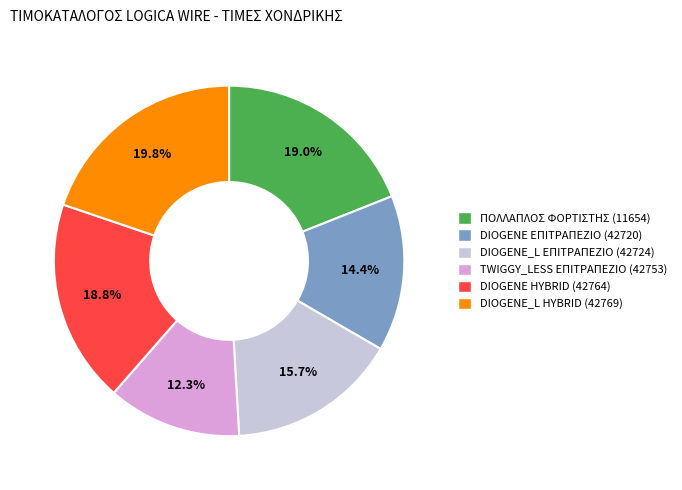

Do ΠΟΛΛΑΠΛΟΣ ΦΟΡΤΙΣΤΗΣ (11654) and DIOGENE_L ΕΠΙΤΡΑΠΕΖΙΟ (42724) together represent more than half of the pie?

No